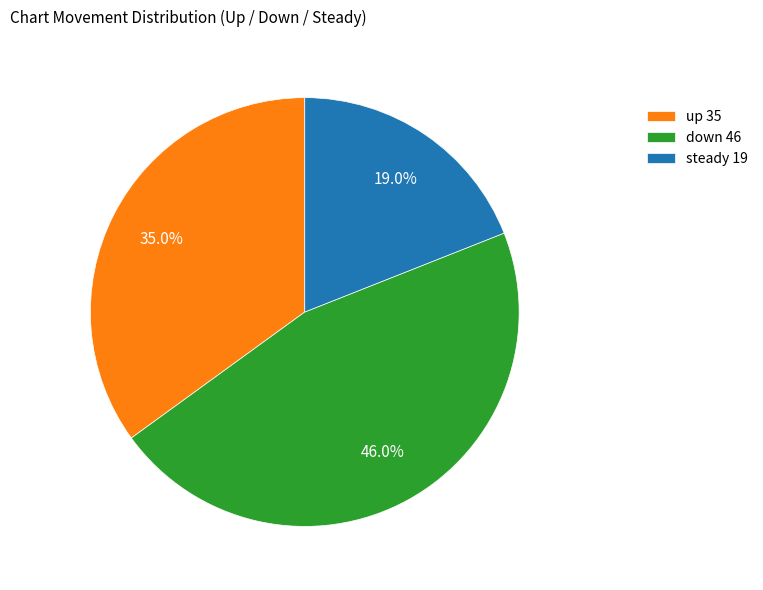

Approximately how many times larger is the value at down 46 compared to up 35?

1.3